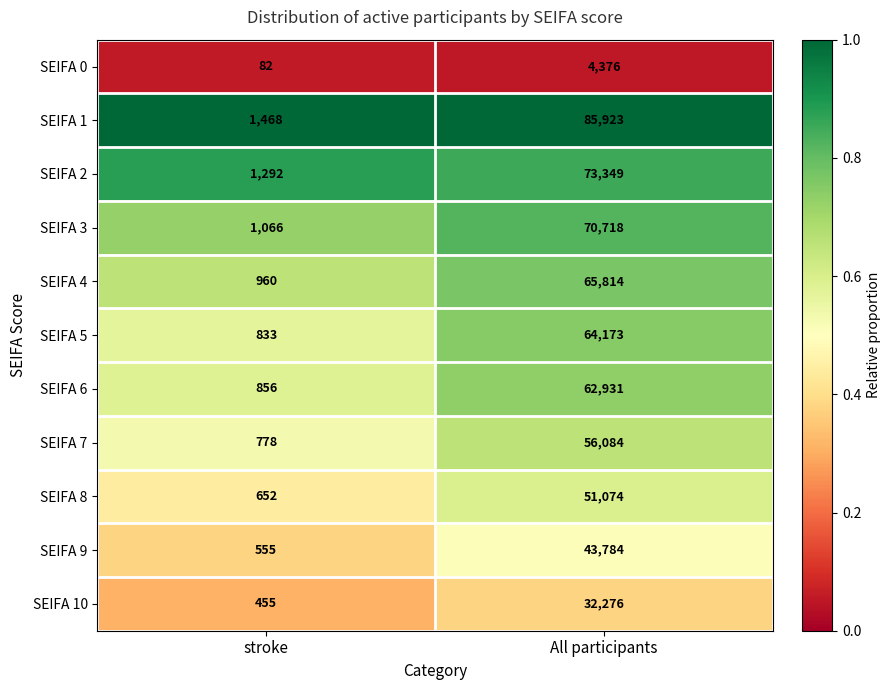

What is the total value across all series at All participants?

610502